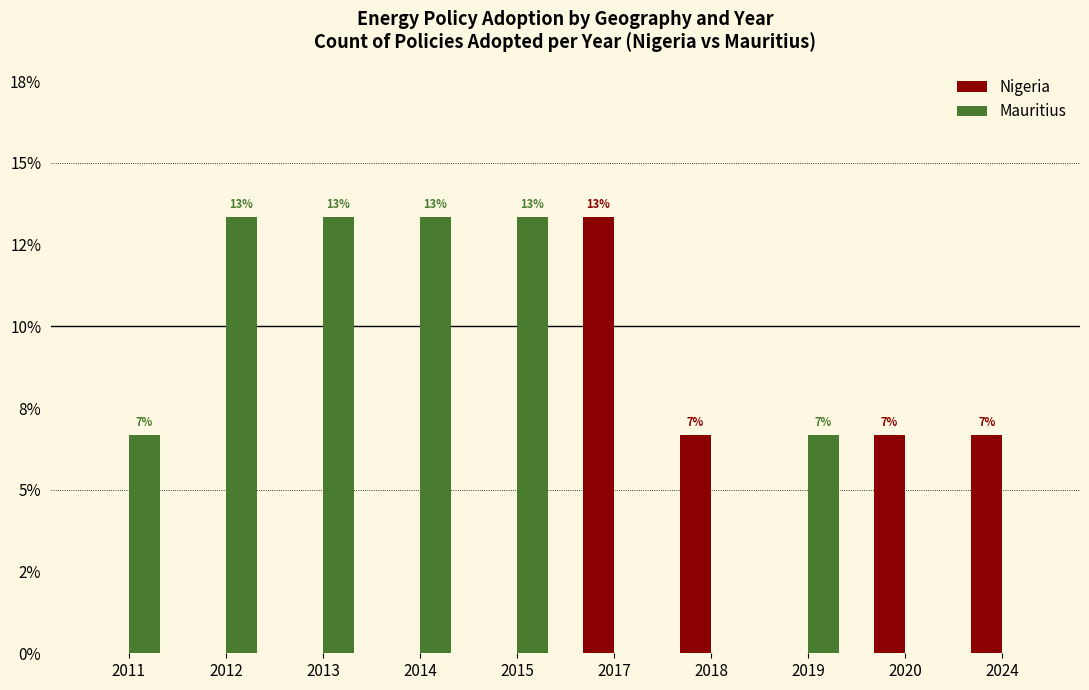

Reading left to right, what are all the values shown in this chart?

Nigeria: 2011=0.0	2012=0.0	2013=0.0	2014=0.0	2015=0.0	2017=13.3	2018=6.7	2019=0.0	2020=6.7	2024=6.7
Mauritius: 2011=6.7	2012=13.3	2013=13.3	2014=13.3	2015=13.3	2017=0.0	2018=0.0	2019=6.7	2020=0.0	2024=0.0